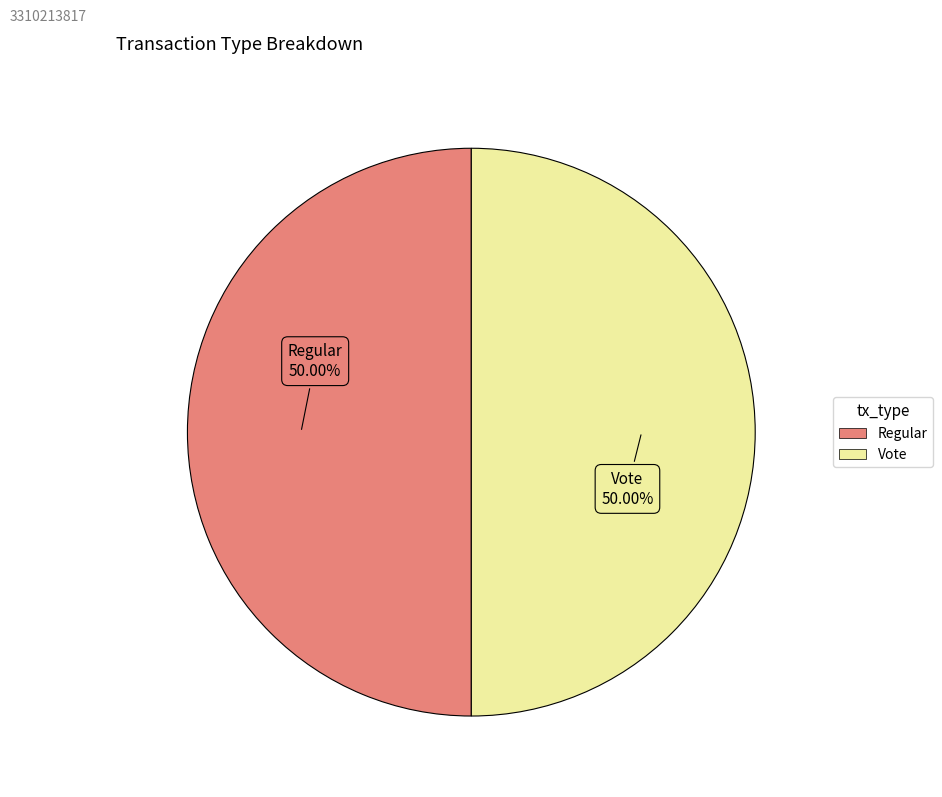

What is the total percentage of Regular and Vote?

100.0%